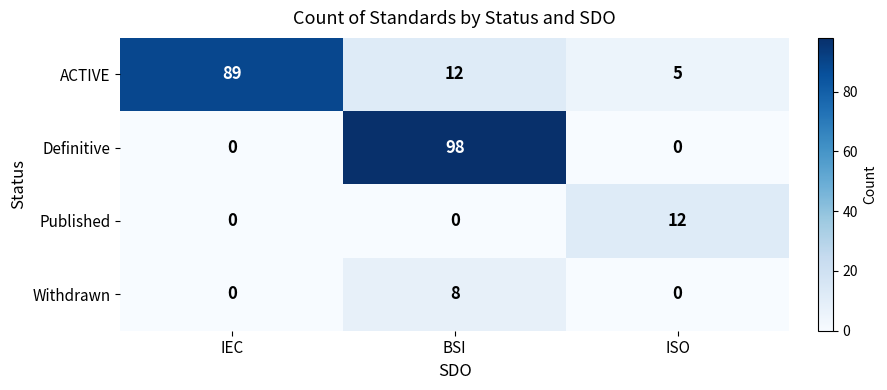

What is the greatest value displayed?

98